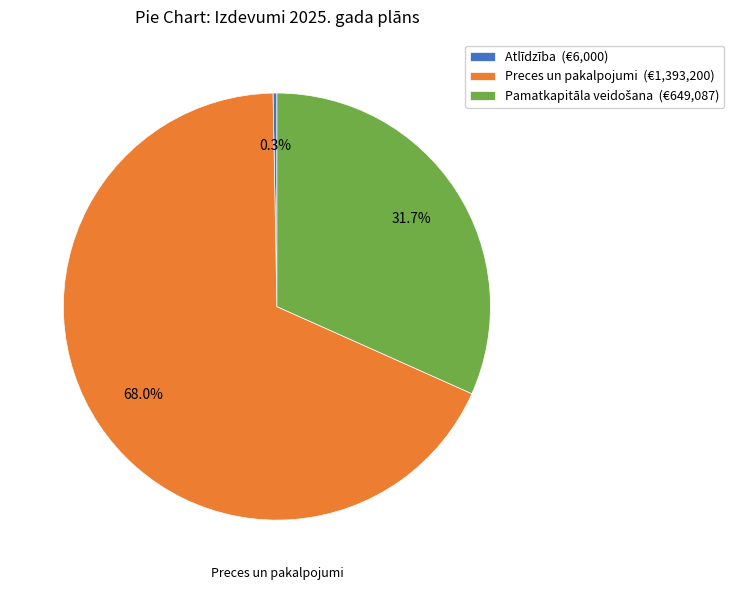

What portion of the pie excludes Preces un pakalpojumi (€1,393,200)?

32.0%